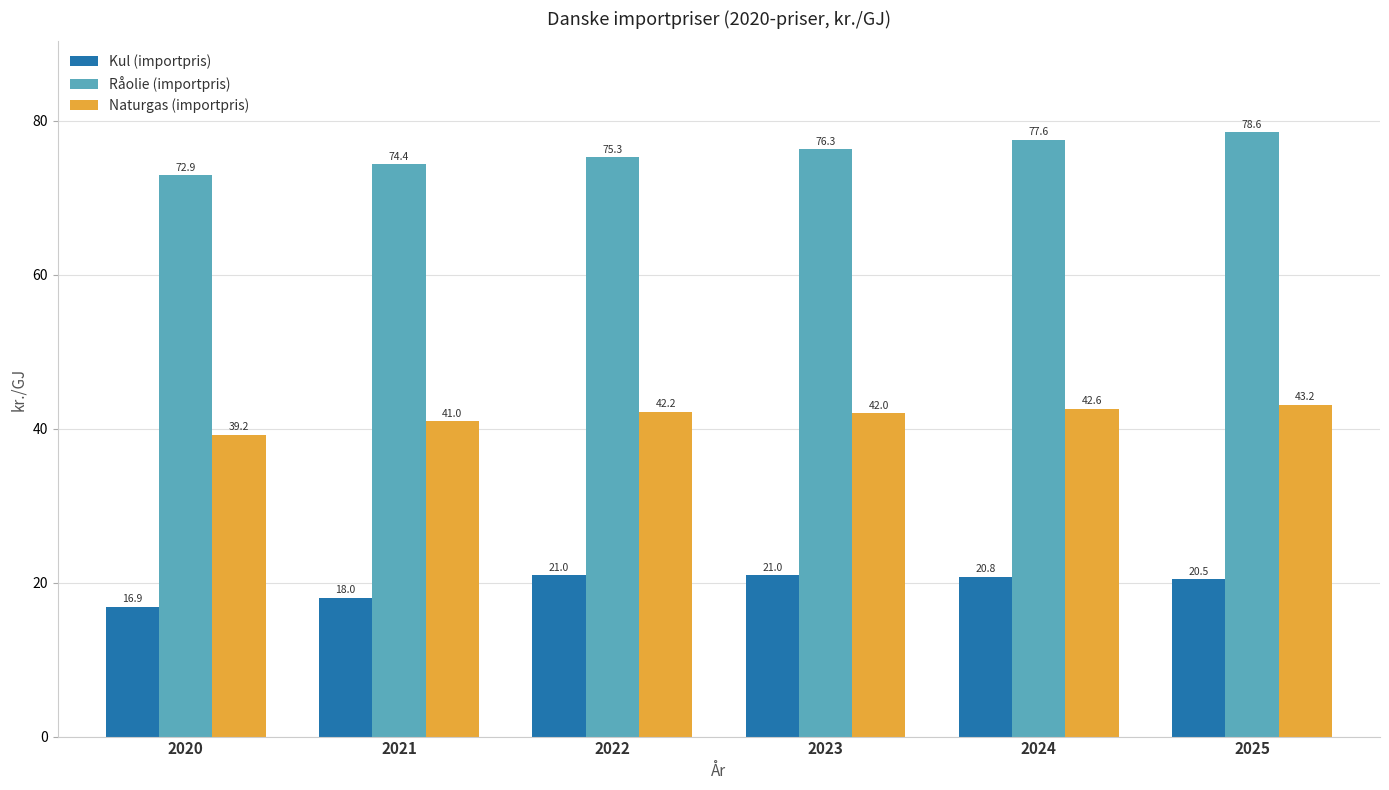

The Råolie (importpris) series shows 78.6 at 2025. True or false?

True